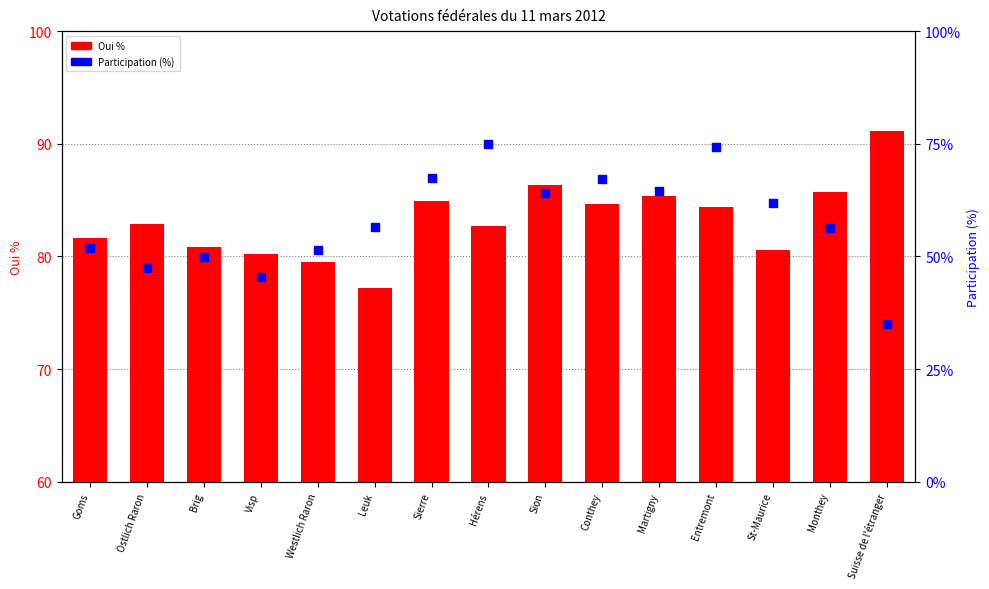

Which series has the widest spread of Y values?

Participation (%)